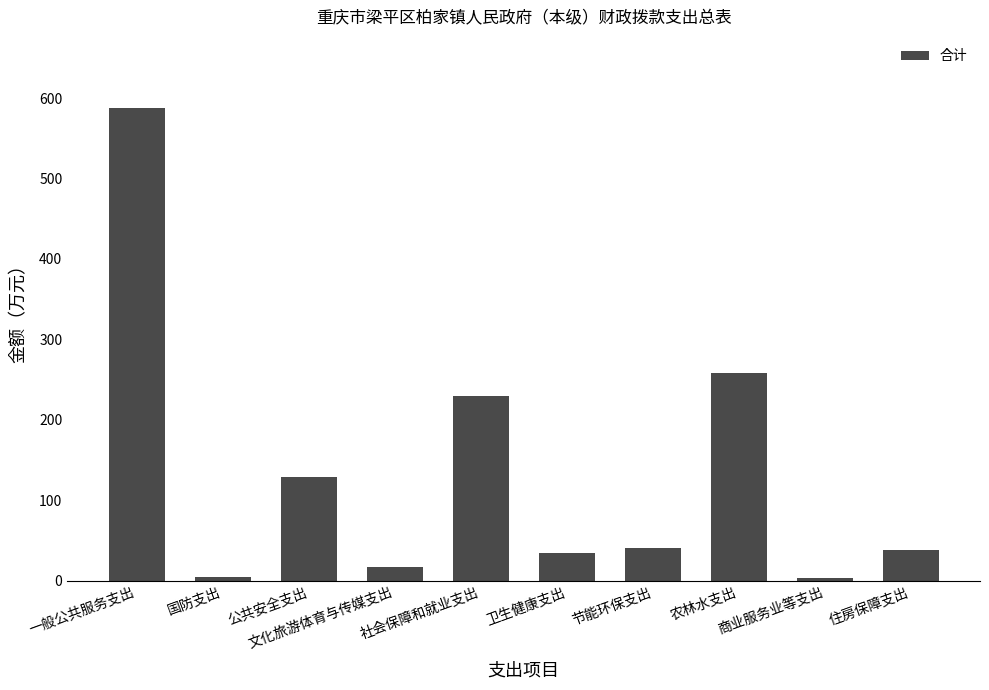

What is the average value?

134.0